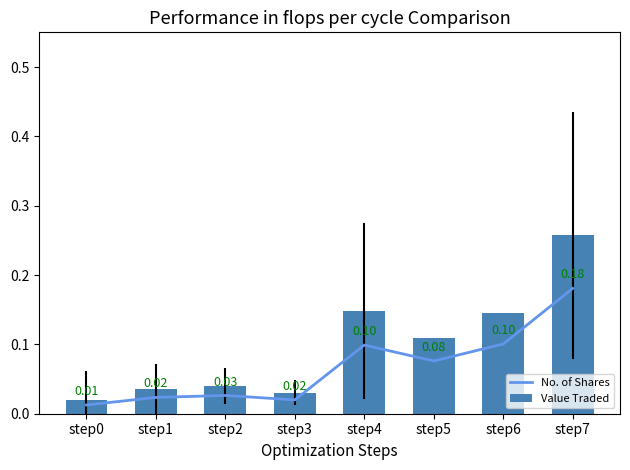

Reading right to left, transcribe all the data shown in this chart.

No. of Shares: step7=0.2	step6=0.1	step5=0.1	step4=0.1	step3=0.0	step2=0.0	step1=0.0	step0=0.0
Value Traded: step7=0.3	step6=0.1	step5=0.1	step4=0.1	step3=0.0	step2=0.0	step1=0.0	step0=0.0